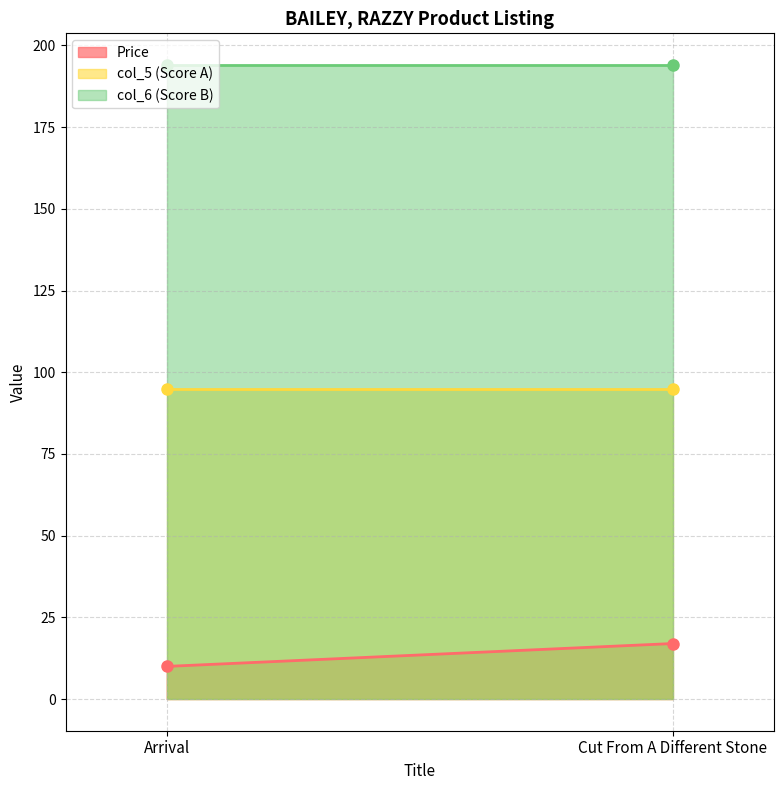

What is the label of the 2nd point from the left?

Cut From A Different Stone